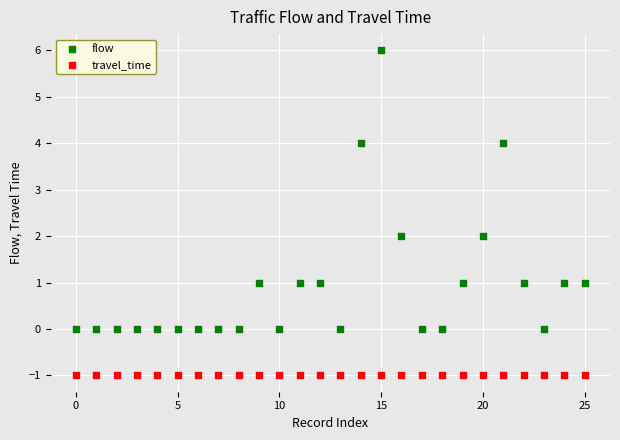

Which series reaches the maximum Y coordinate?

flow